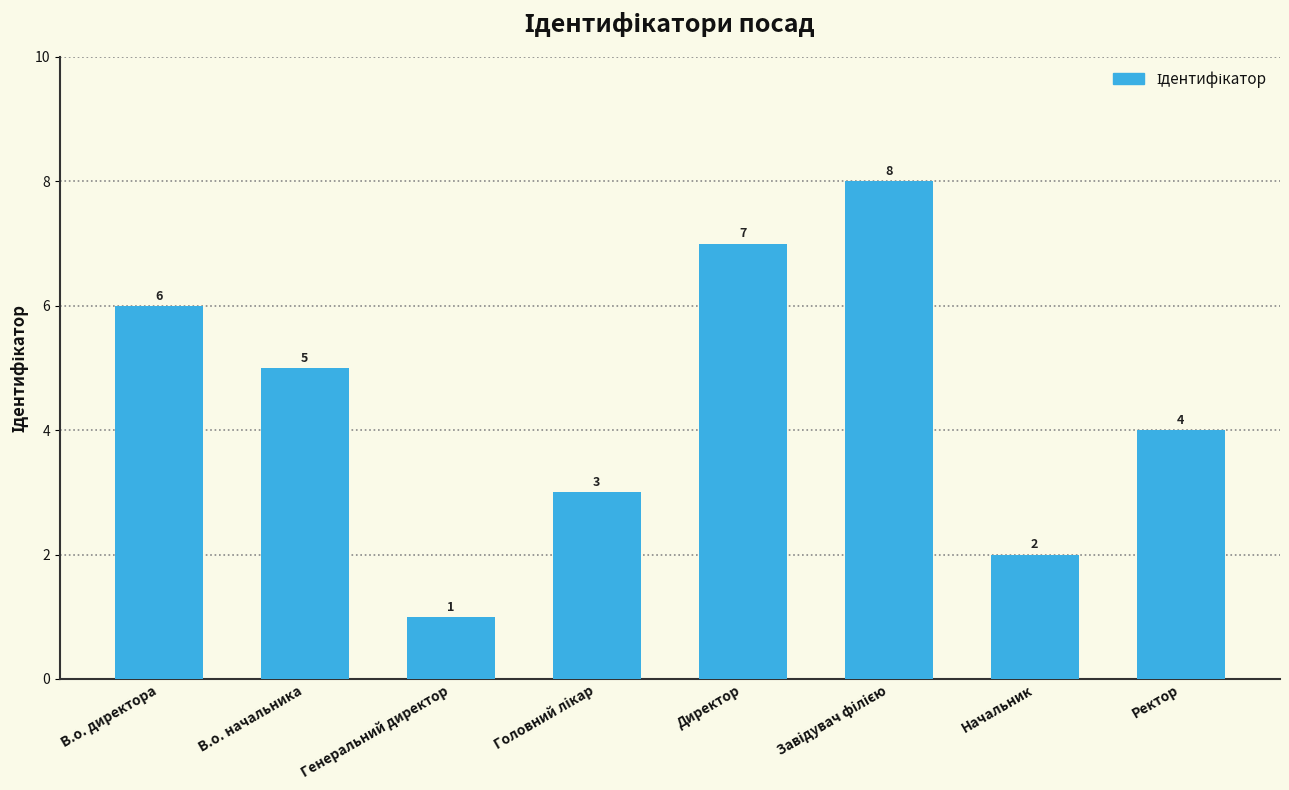

Between В.о. директора and В.о. начальника, which is larger?

В.о. директора